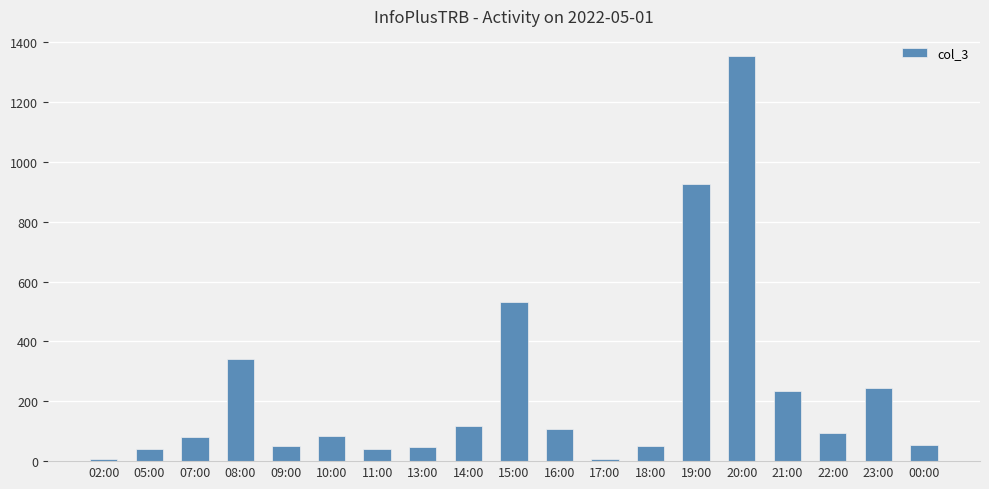

Between 16:00 and 00:00, which is larger?

16:00